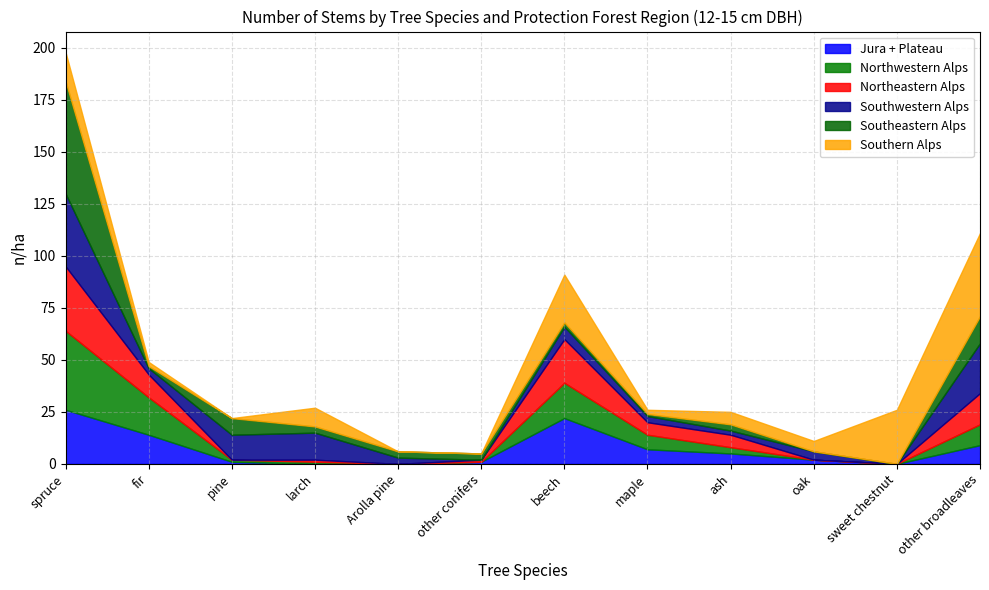

What is the maximum value for Jura + Plateau?

26